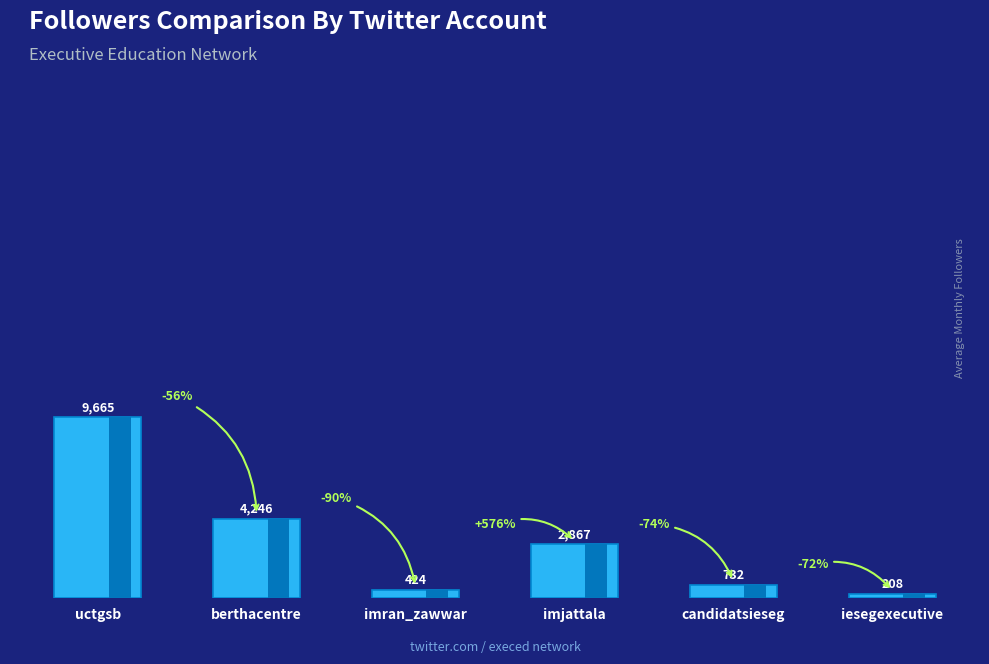

What is the difference between the values at candidatsieseg and imjattala?

2135